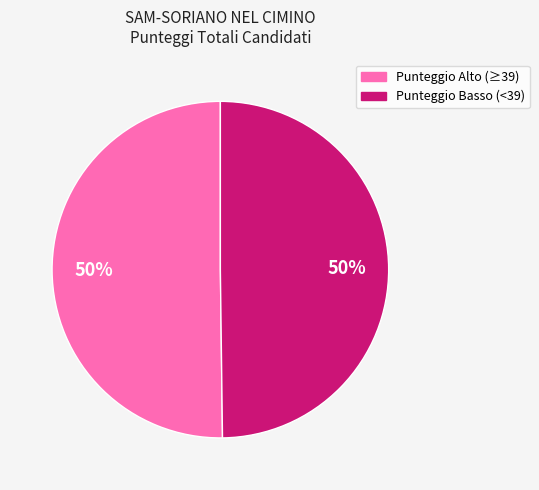

To the nearest percent, what is the average slice percentage?

50%